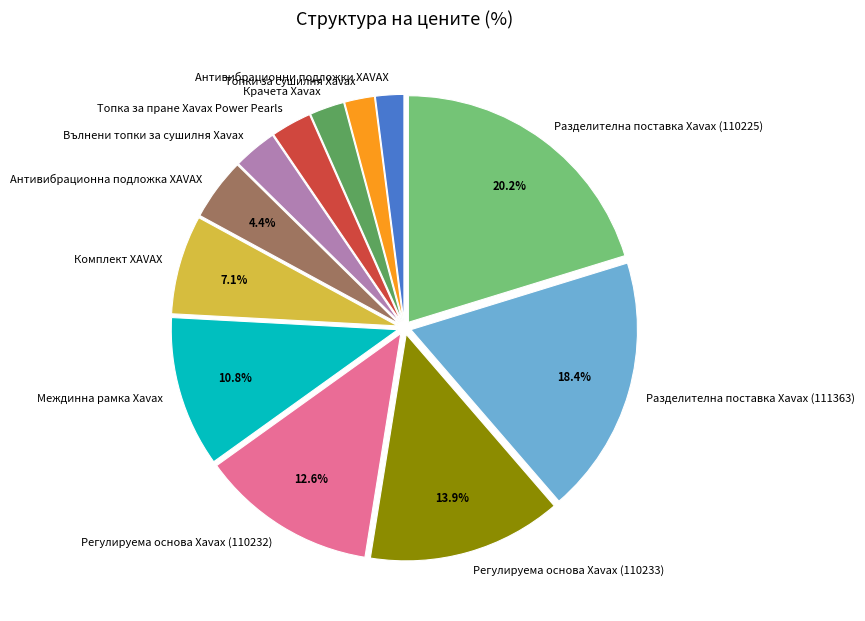

Do Вълнени топки за сушилня Xavax and Топка за пране Xavax Power Pearls together represent more than half of the pie?

No